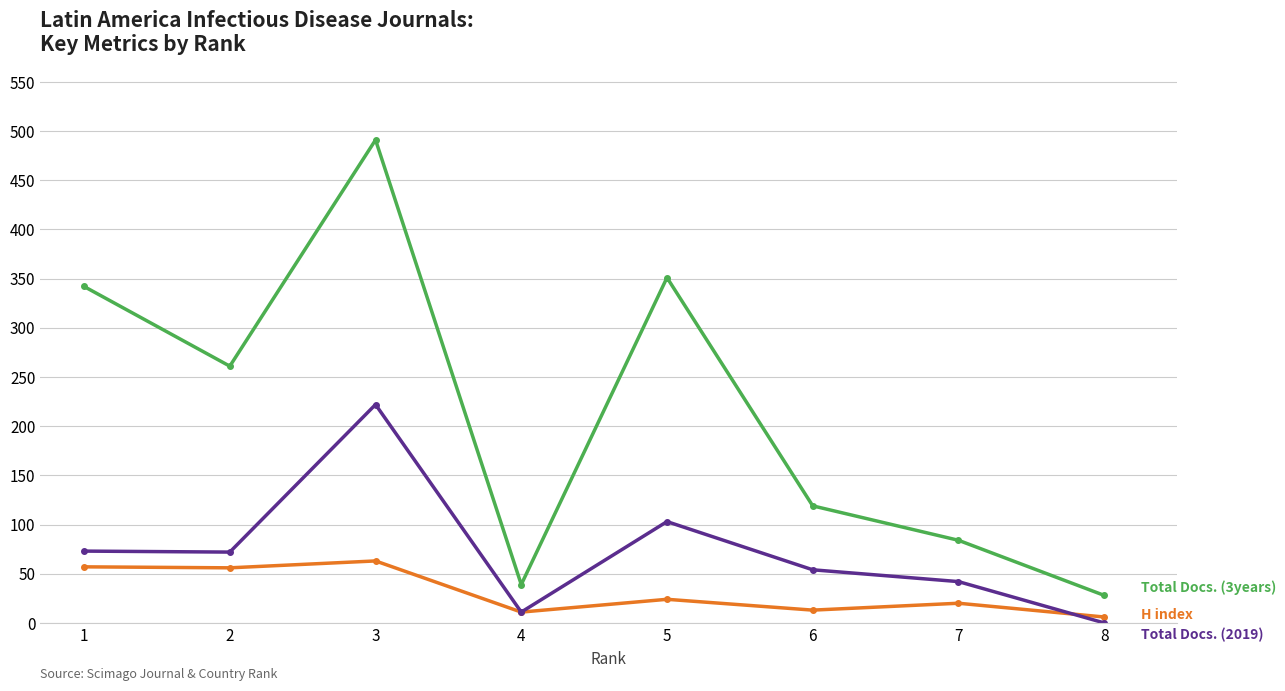

At which category is the sum across all series the highest?

3